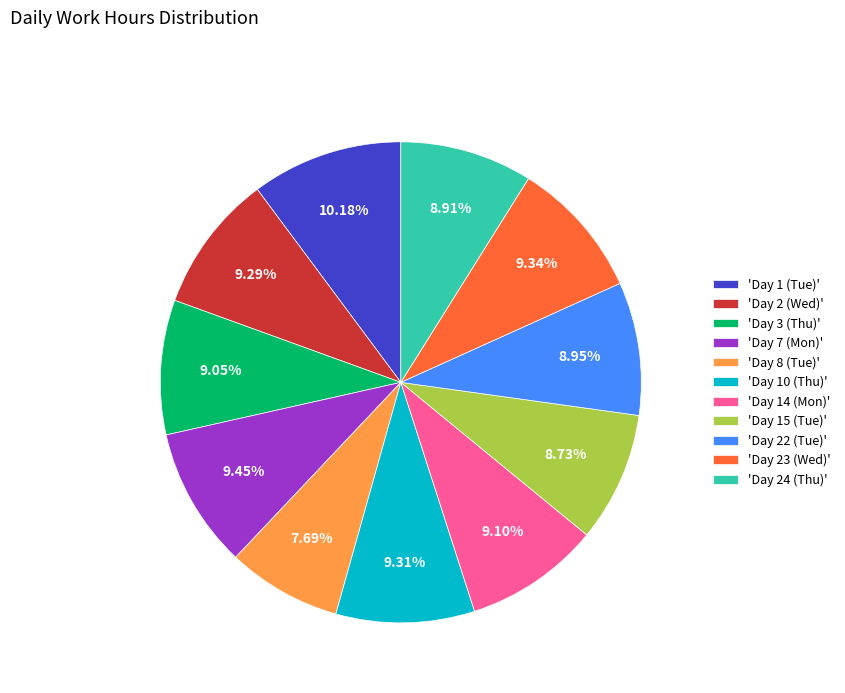

Which has a higher value, 'Day 8 (Tue)' or 'Day 3 (Thu)'?

'Day 3 (Thu)'